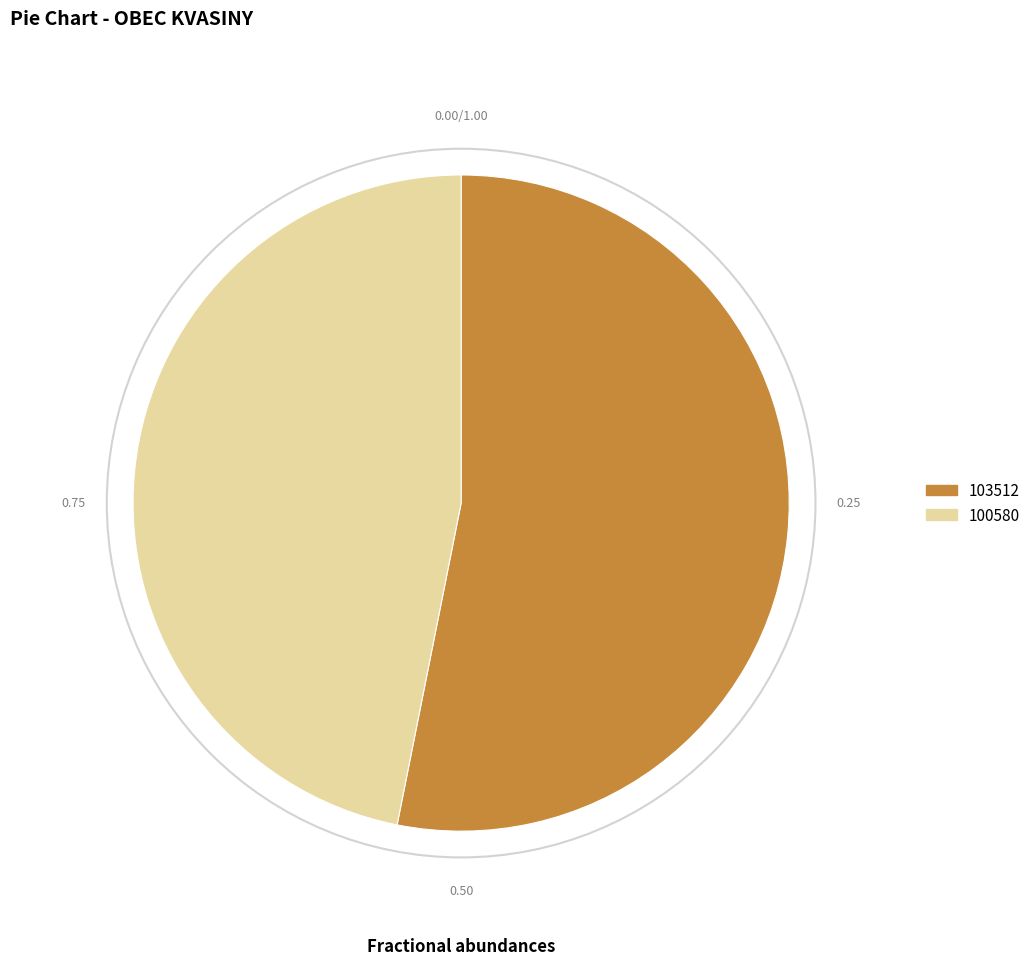

Rank the categories by value from lowest to highest.

100580, 103512